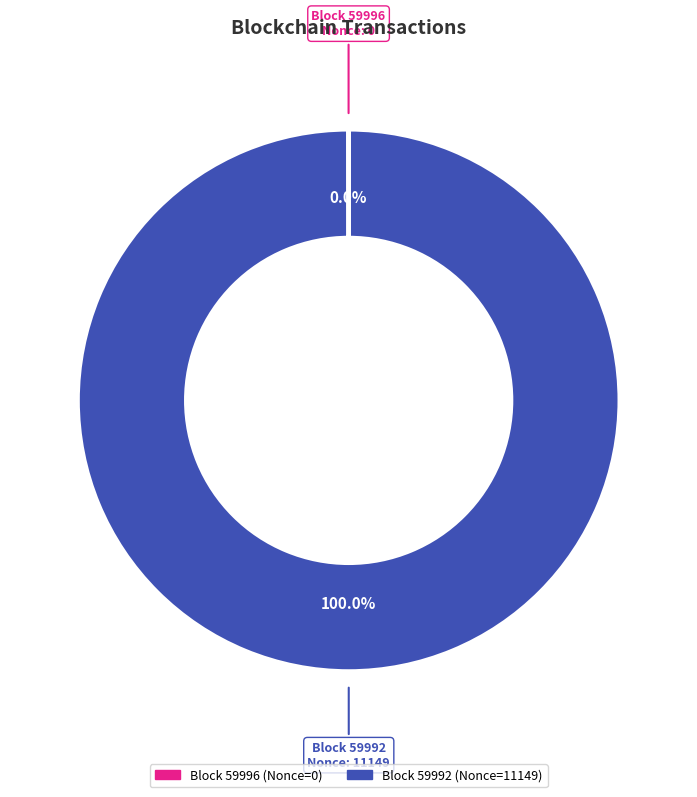

Does any single category account for the majority?

Yes